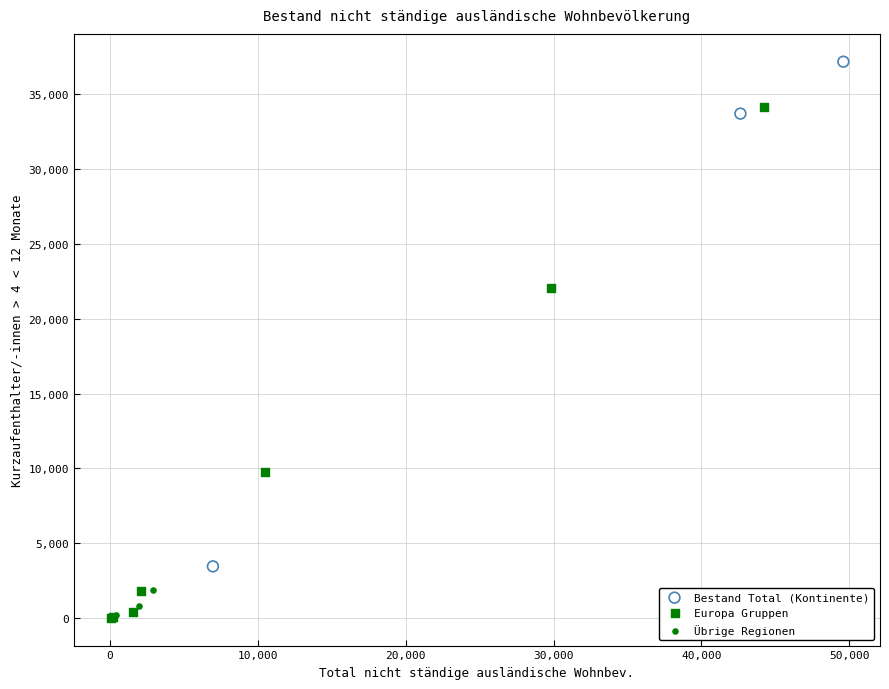

Which series reaches the maximum Y coordinate?

Bestand Total (Kontinente)